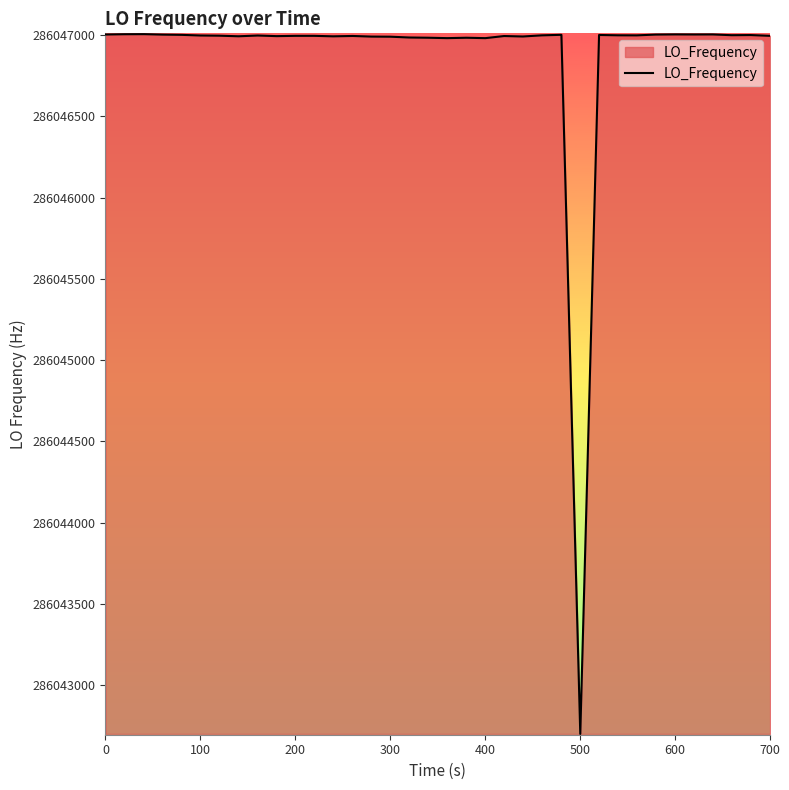

What is the difference between the maximum and minimum values?

4305.7